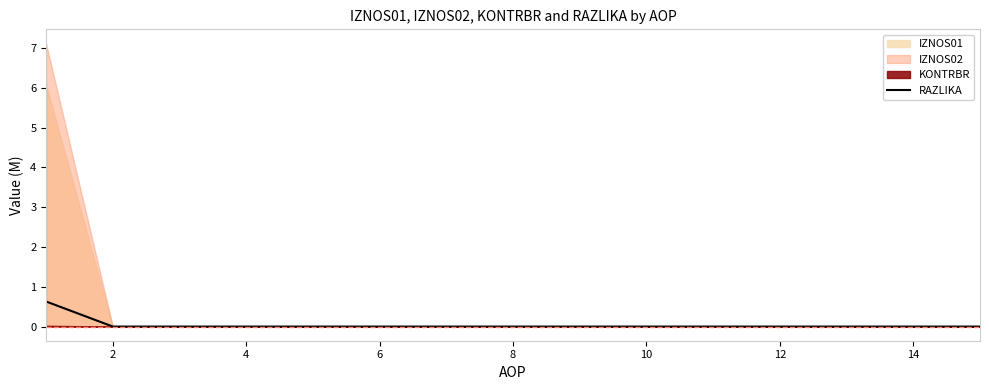

The value of RAZLIKA at 10 is -0.4. True or false?

False